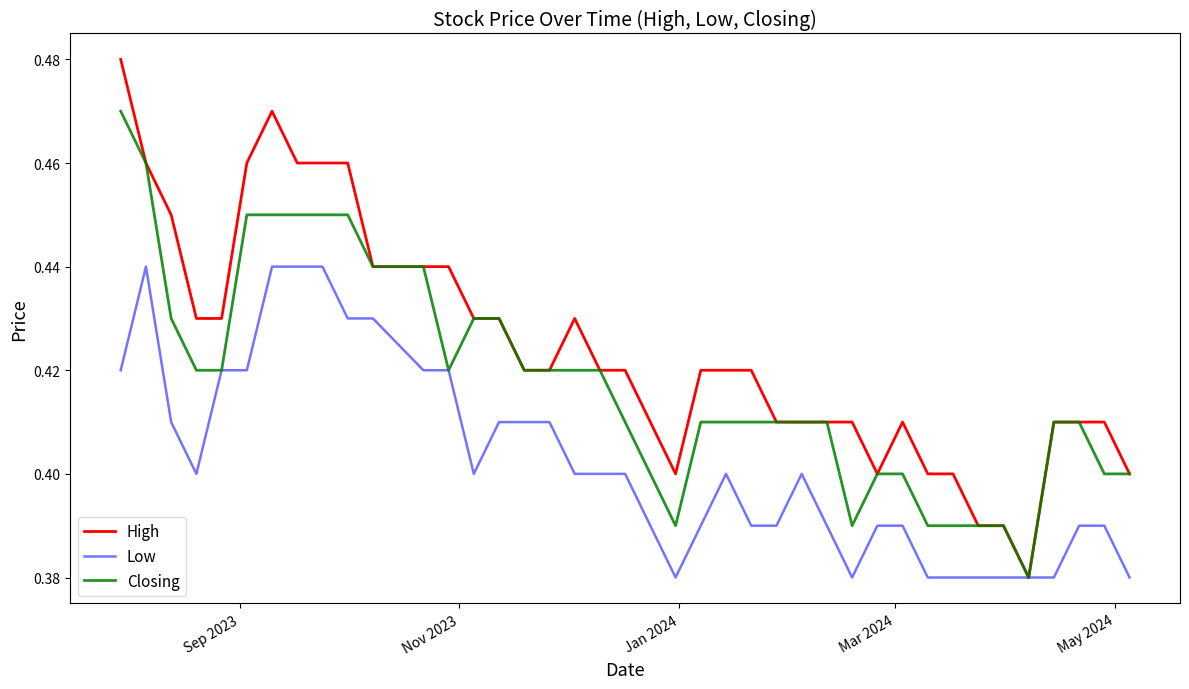

Which series has the largest range (max minus min)?

High